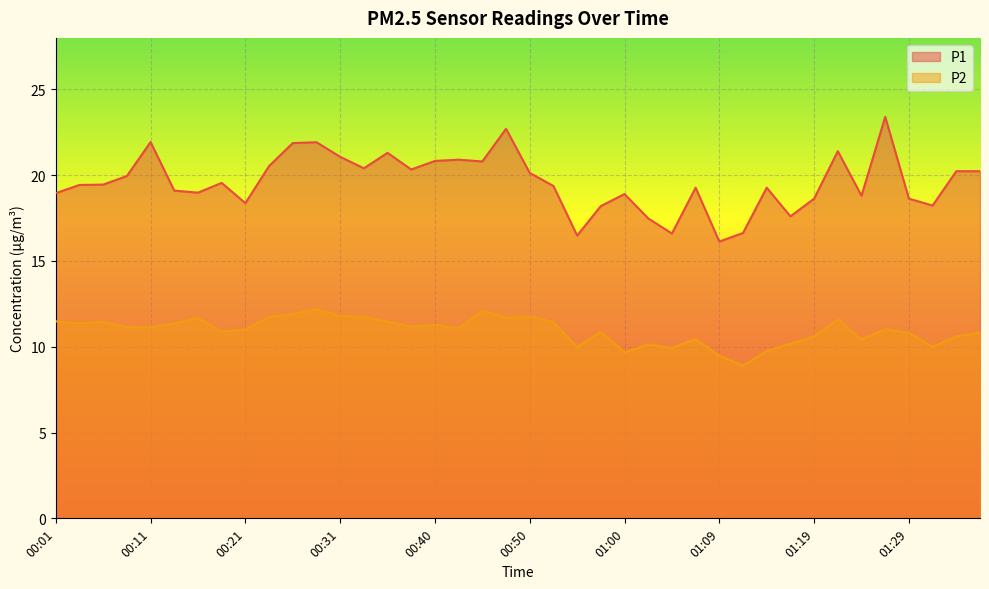

True or false: P1 and P2 cross at least once.

False